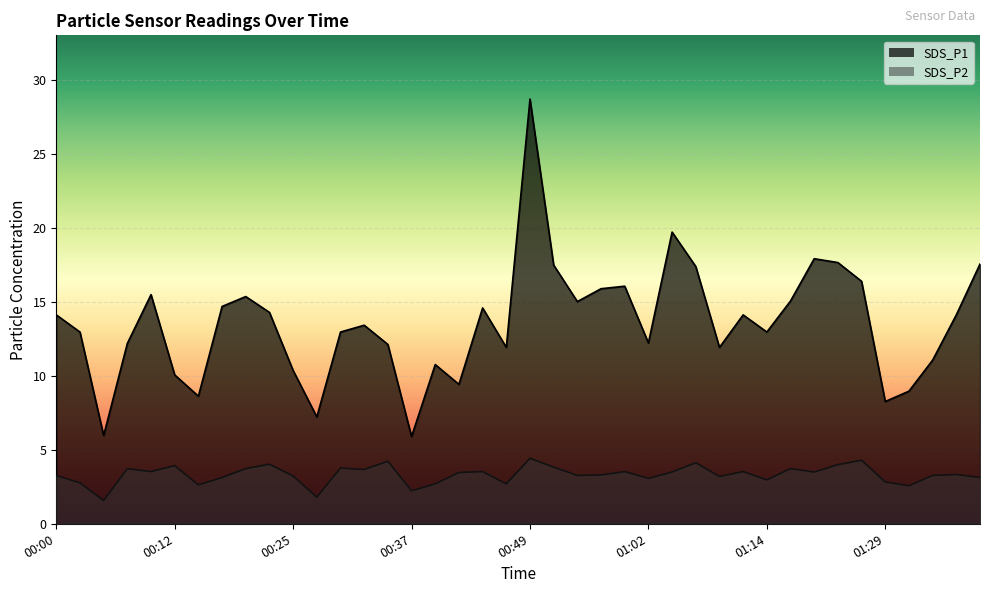

Where does the SDS_P2 series first go above 3?

00:00